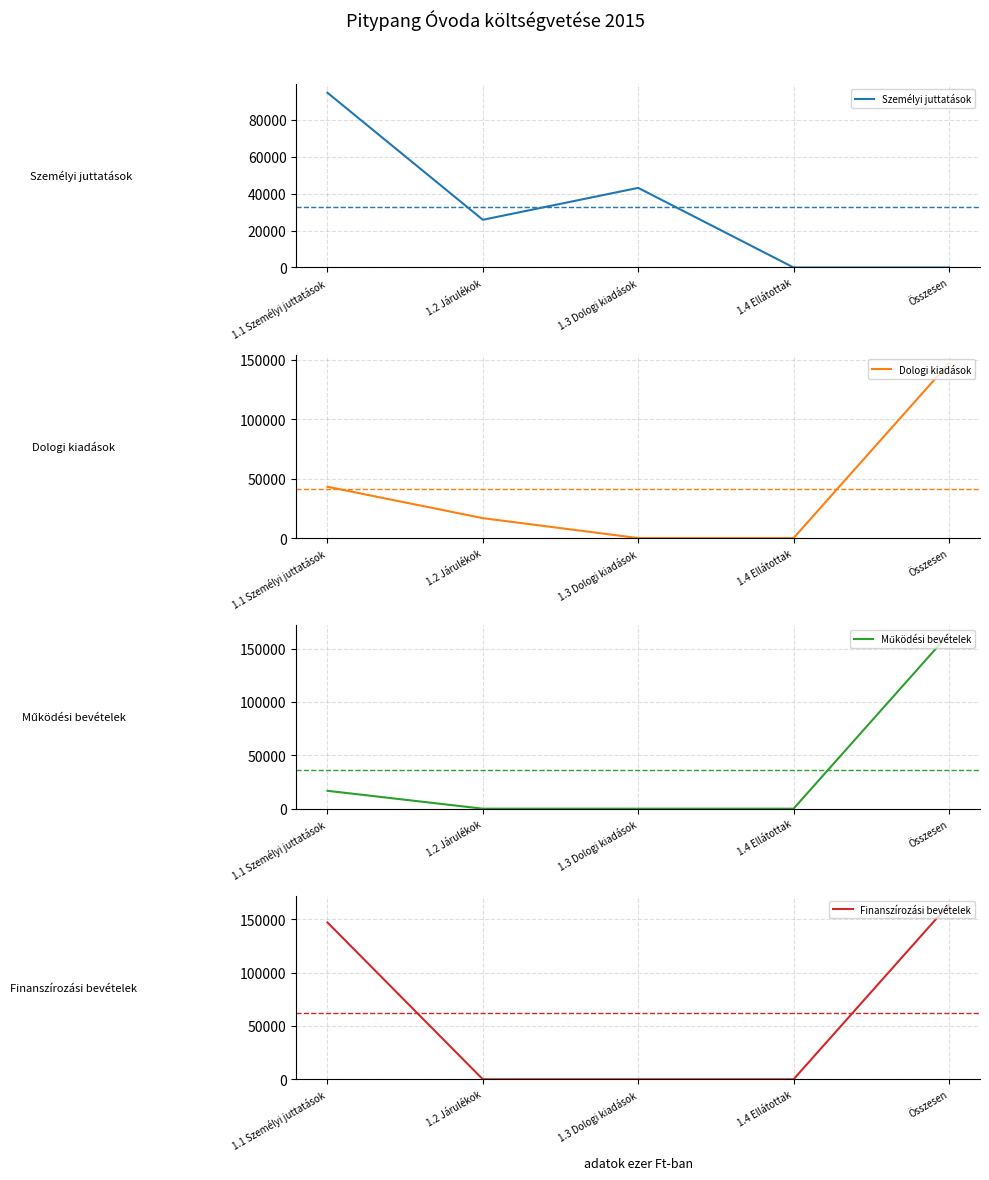

At which category does Személyi juttatások reach its first local peak?

1.3 Dologi kiadások